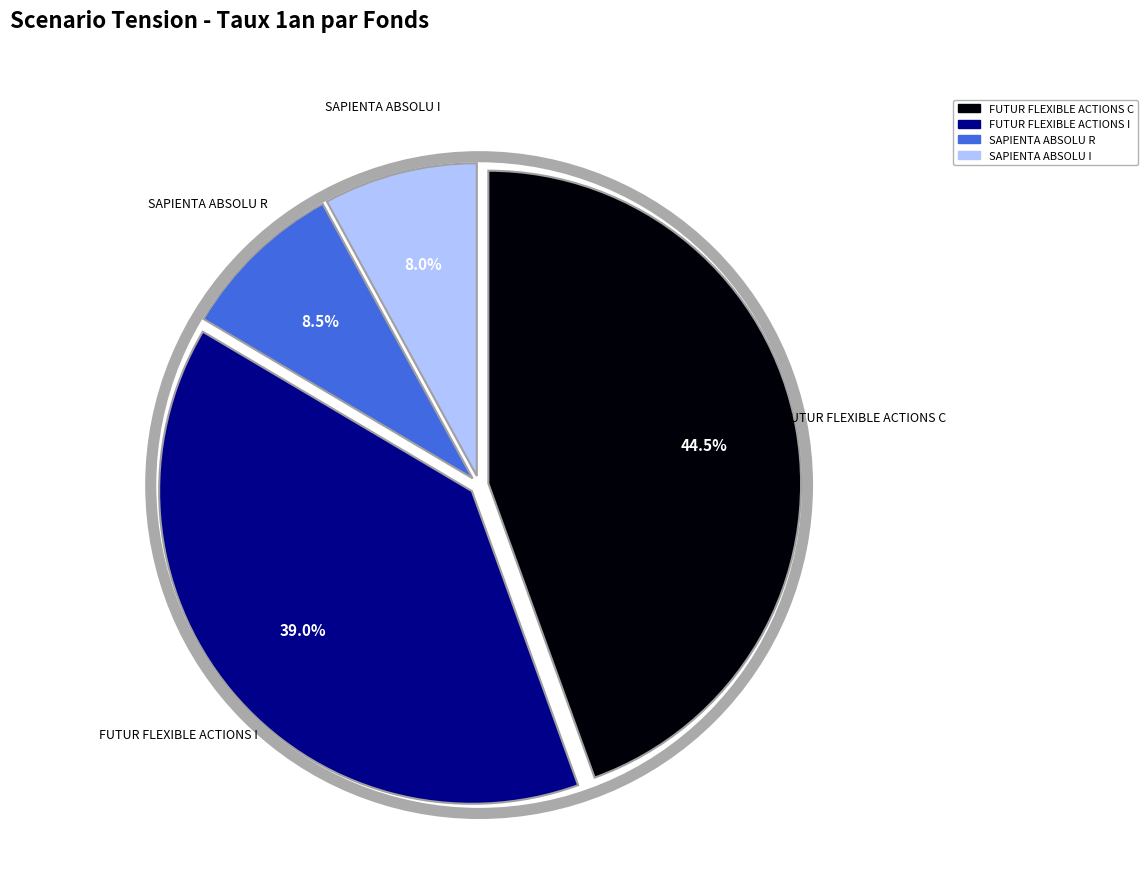

Combined, do FUTUR FLEXIBLE ACTIONS I and SAPIENTA ABSOLU I account for over 50%?

No